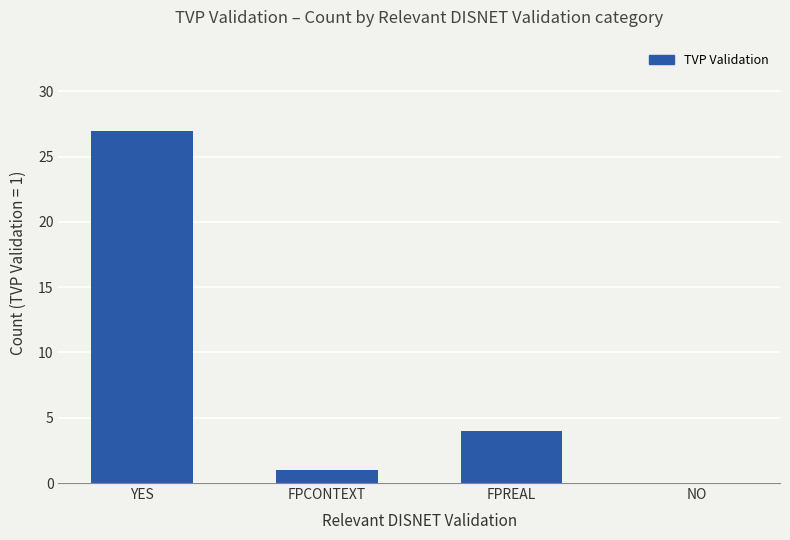

Reading right to left, what are all the values shown in this chart?

NO=0	FPREAL=4	FPCONTEXT=1	YES=27